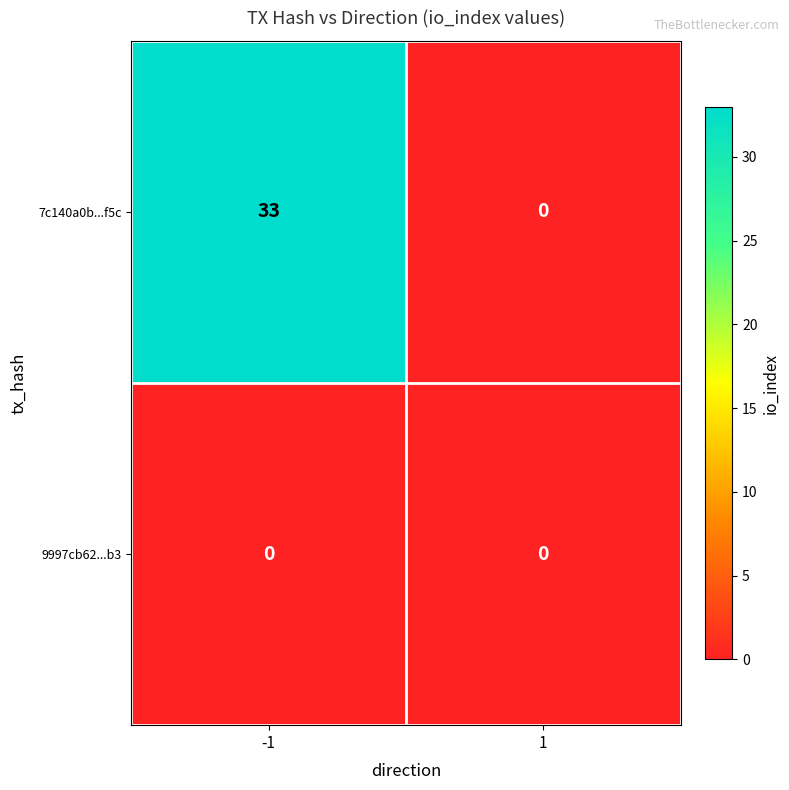

Reading left to right, extract all data points from this chart.

7c140a0b...f5c: 33	0
9997cb62...b3: 0	0